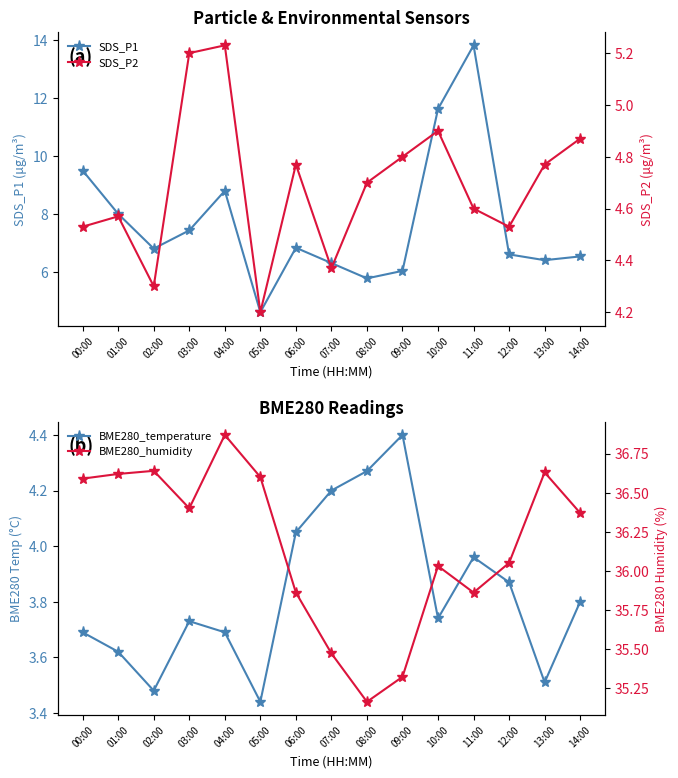

Which series has the largest range (max minus min)?

SDS_P1